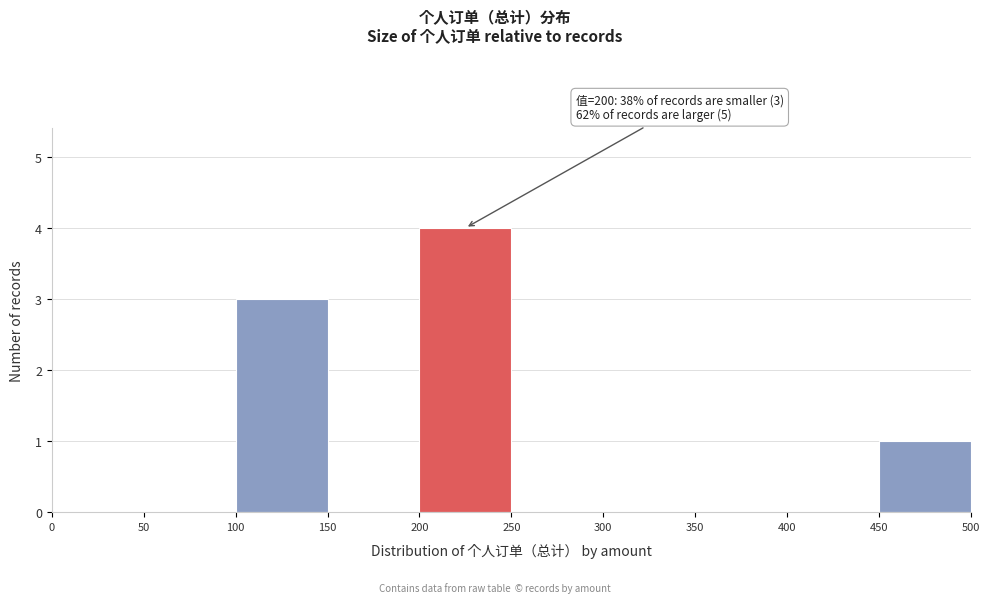

Which range on the x-axis has the tallest bar?

200 to 250